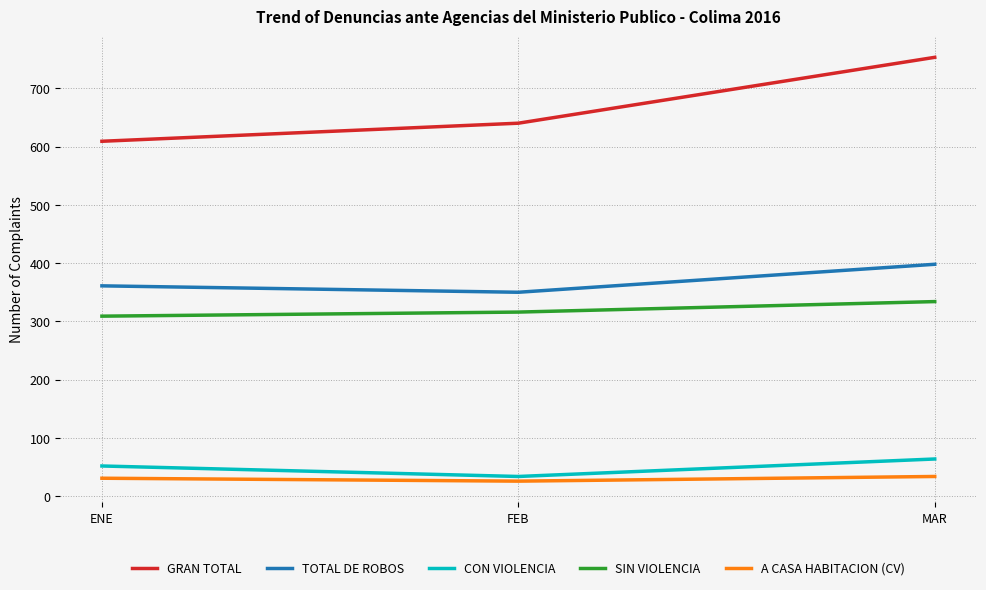

At FEB, list the series in order from smallest to largest.

A CASA HABITACION (CV), CON VIOLENCIA, SIN VIOLENCIA, TOTAL DE ROBOS, GRAN TOTAL